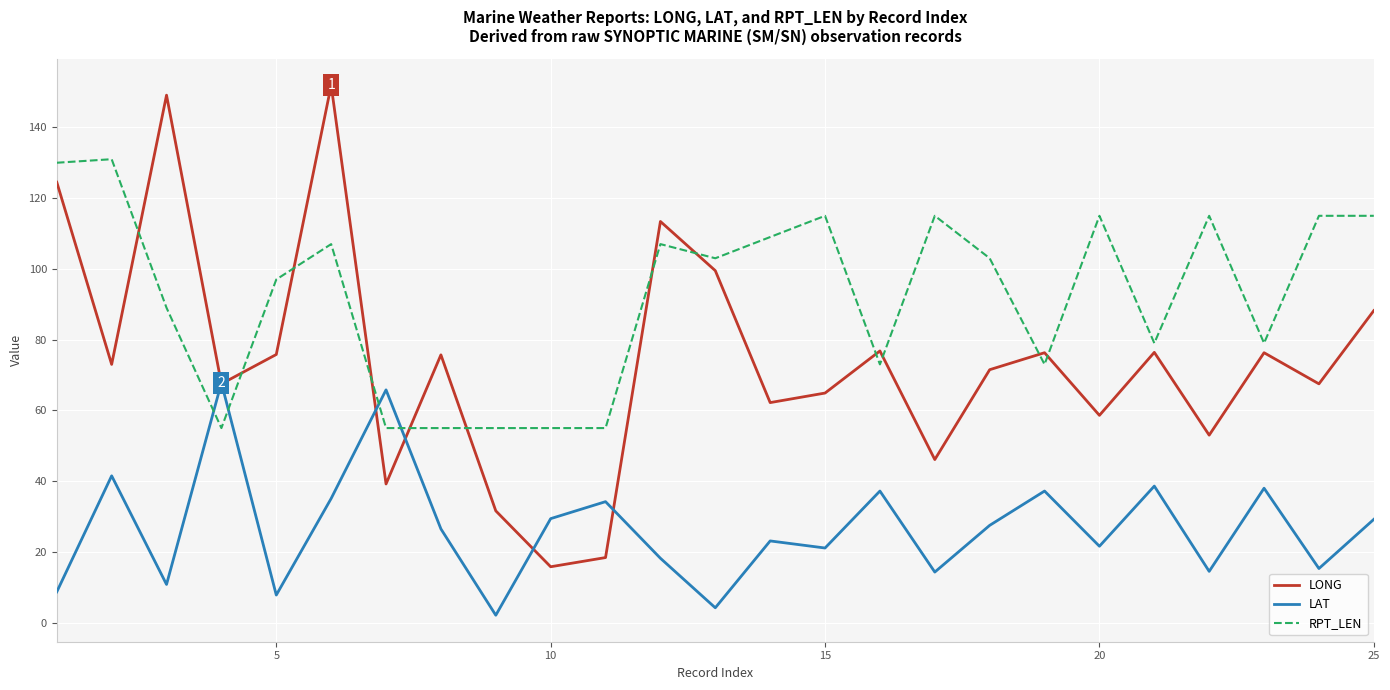

What is the greatest value displayed?

151.9